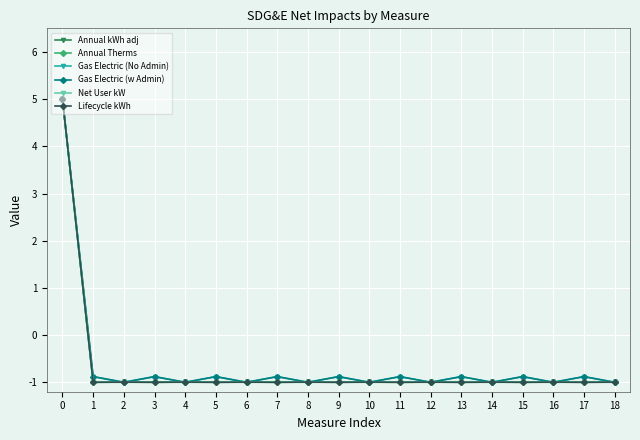

Does the chart have visible grid lines?

Yes